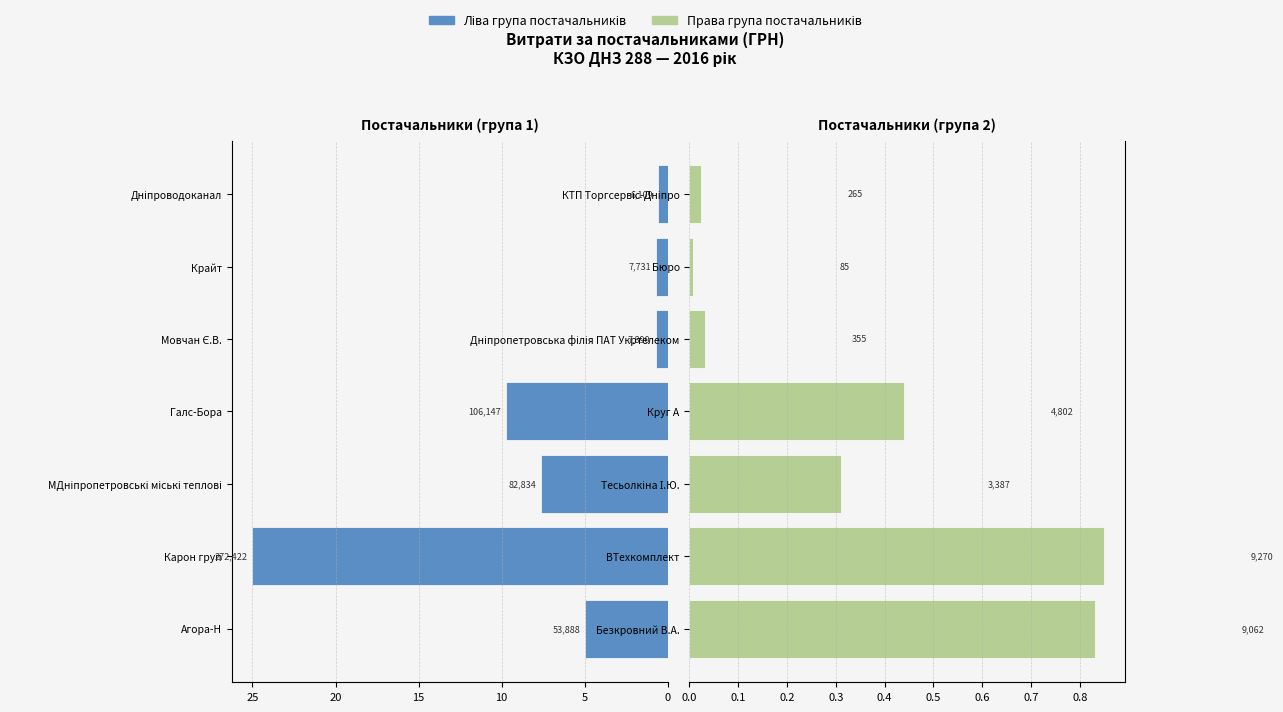

What is the lowest value of the Ліва група series?

0.6